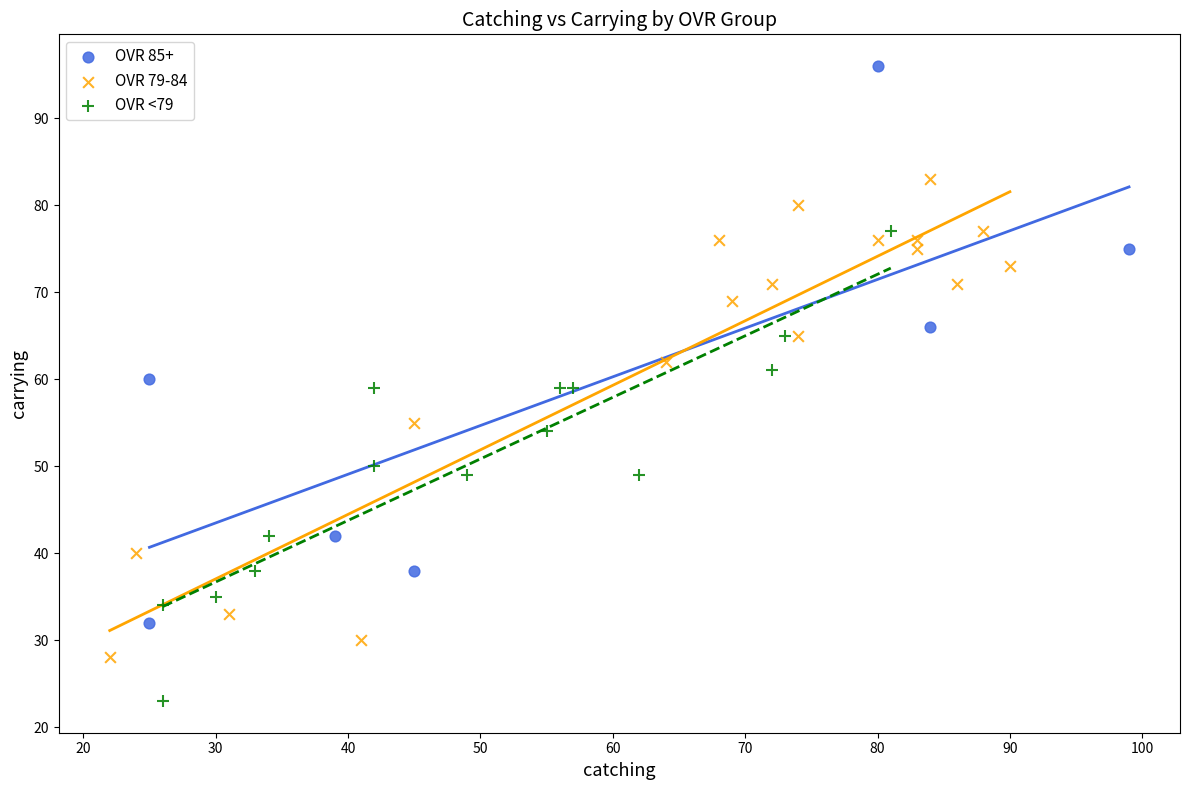

Which series has the largest Y range (max minus min)?

OVR 85+